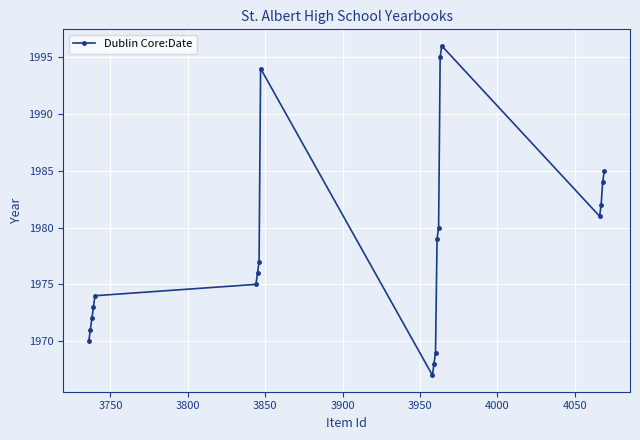

What is the minimum value shown in the chart?

1967